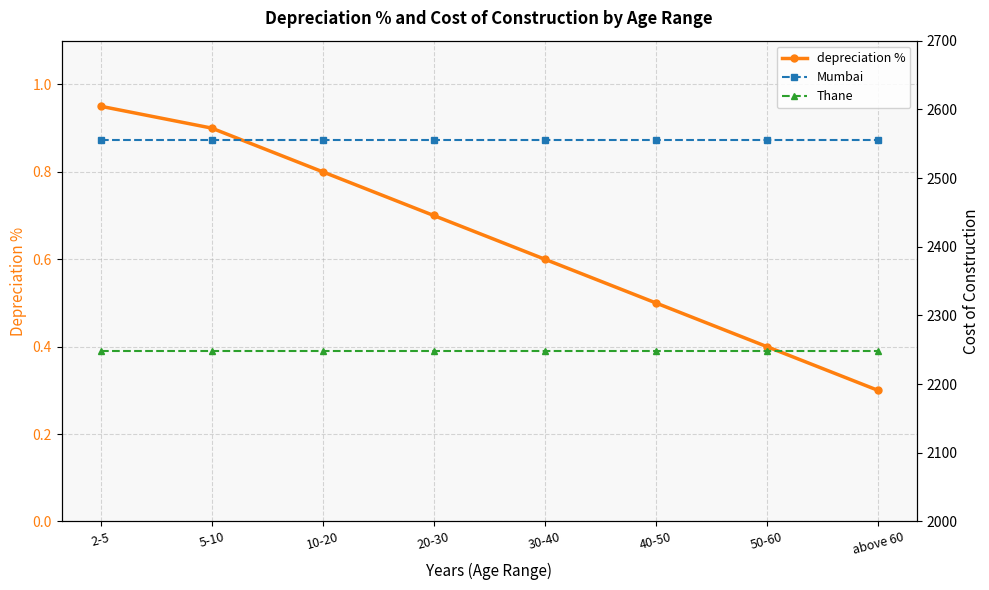

Is the value of Mumbai at 40-50 greater than the value of Thane at 10-20?

Yes